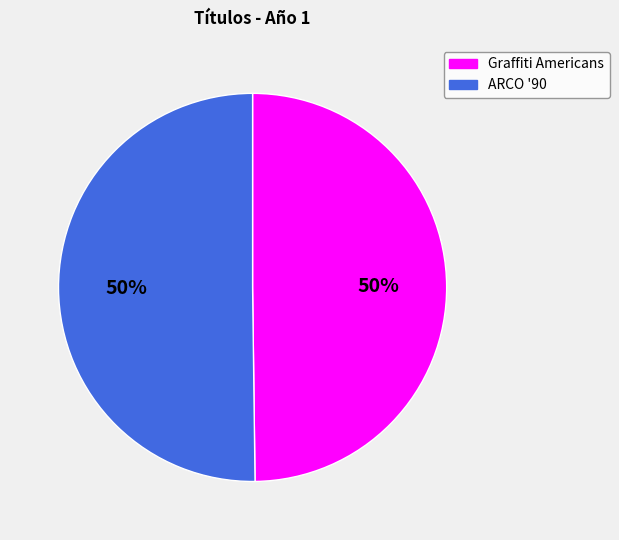

True or false: Graffiti Americans accounts for 41% of the total.

False